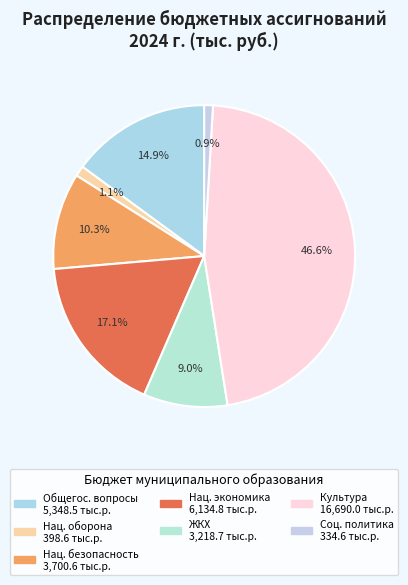

To the nearest percent, what is the difference between the largest and smallest slice percentages?

46%